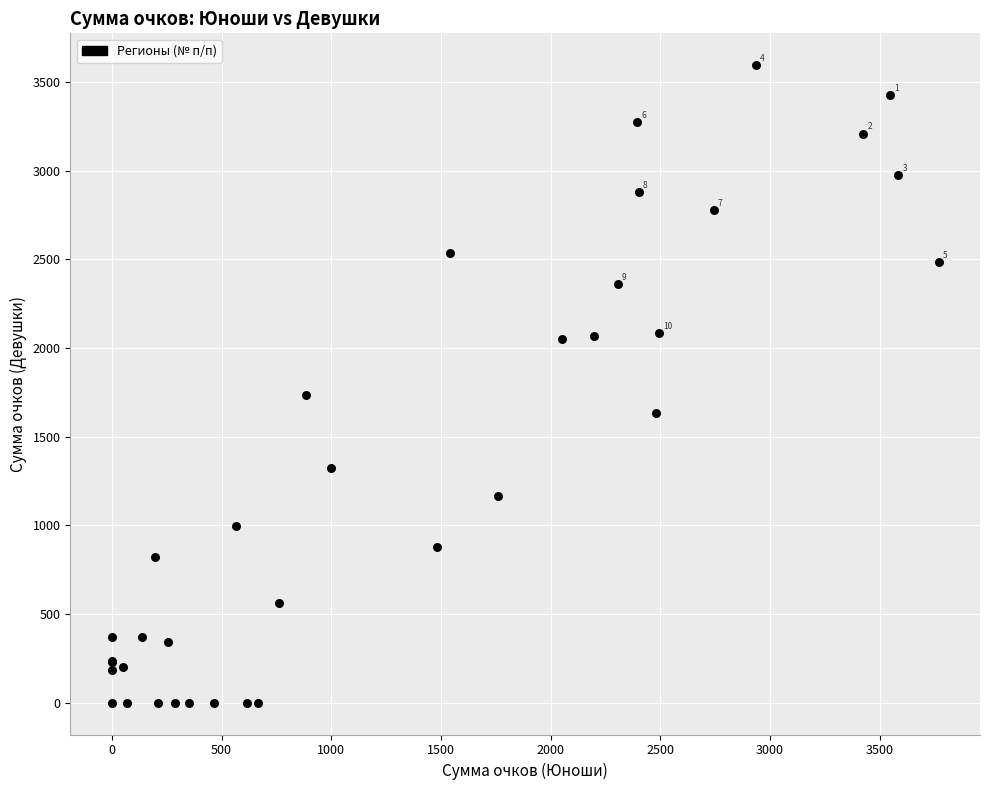

What Y value in the scatter plot is closest to 1798?

1737.0